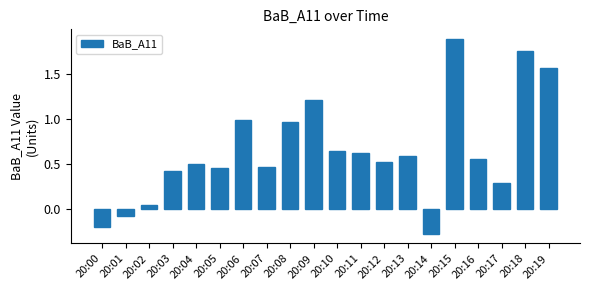

What is the value of the 15th bar from the left?

-0.3